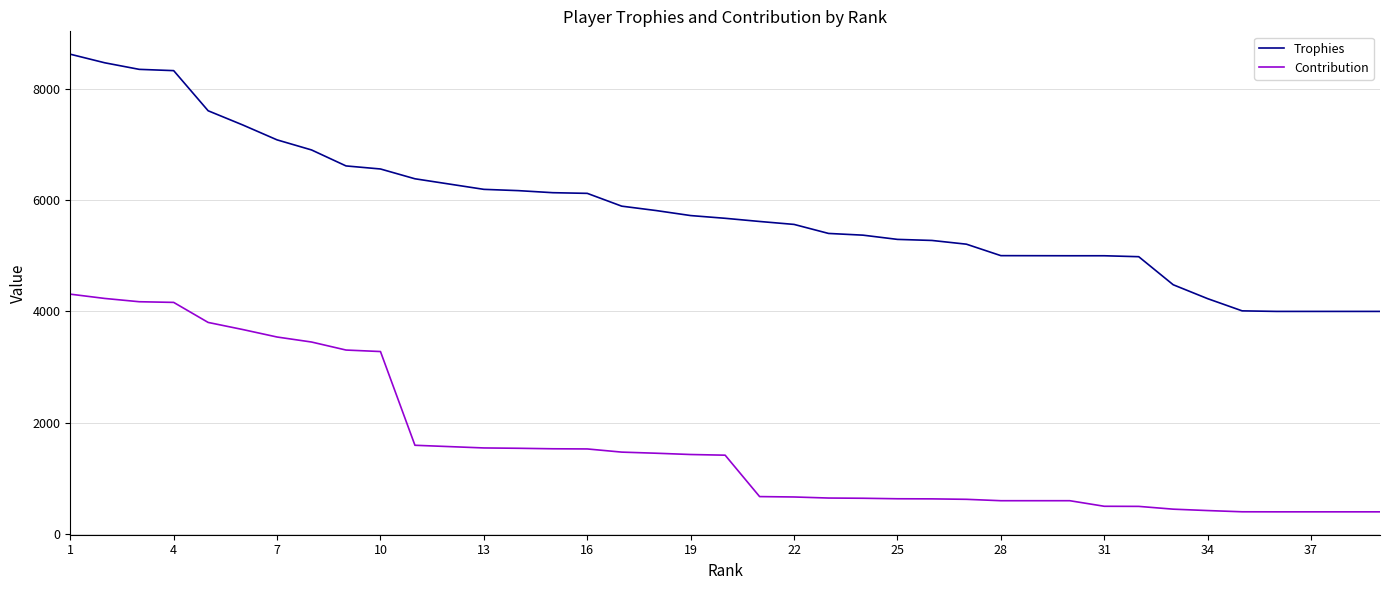

Does the chart display data point markers on the line(s)?

No